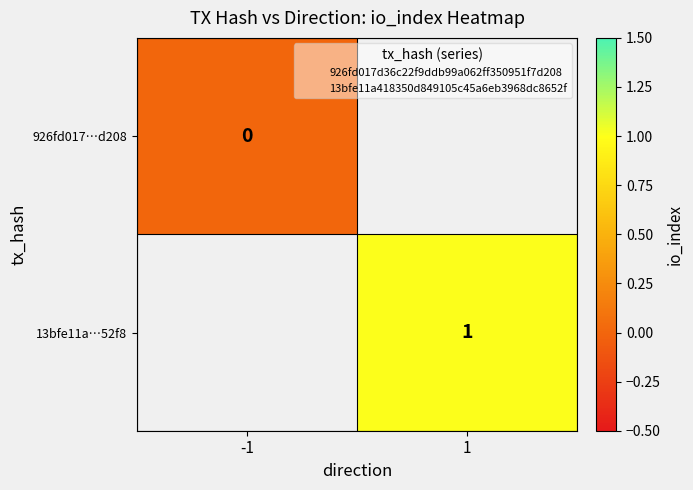

Is it true that 926fd017…d208 equals 0.0 at -1?

True